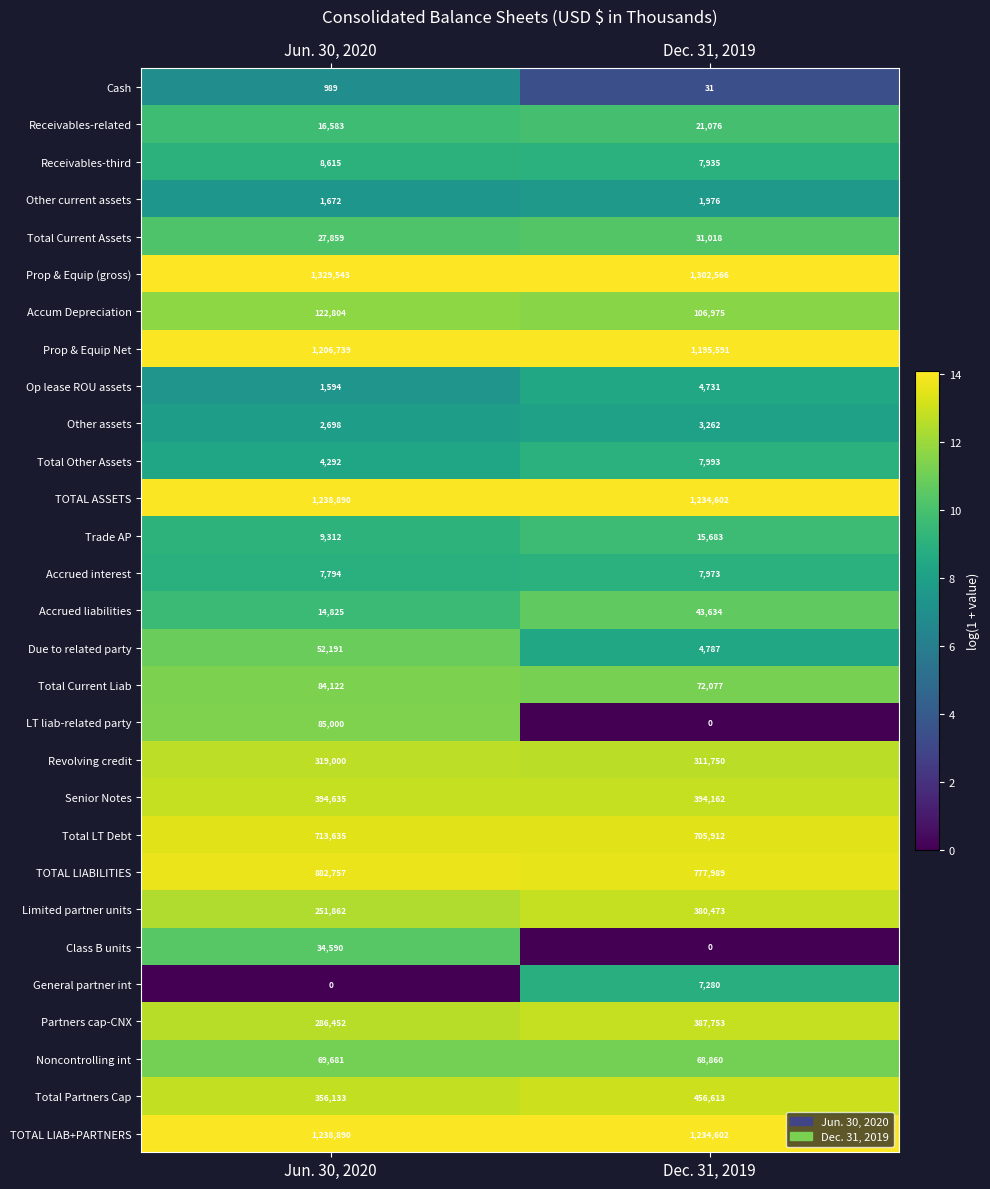

Which series has the largest total across all categories?

Prop & Equip (gross)